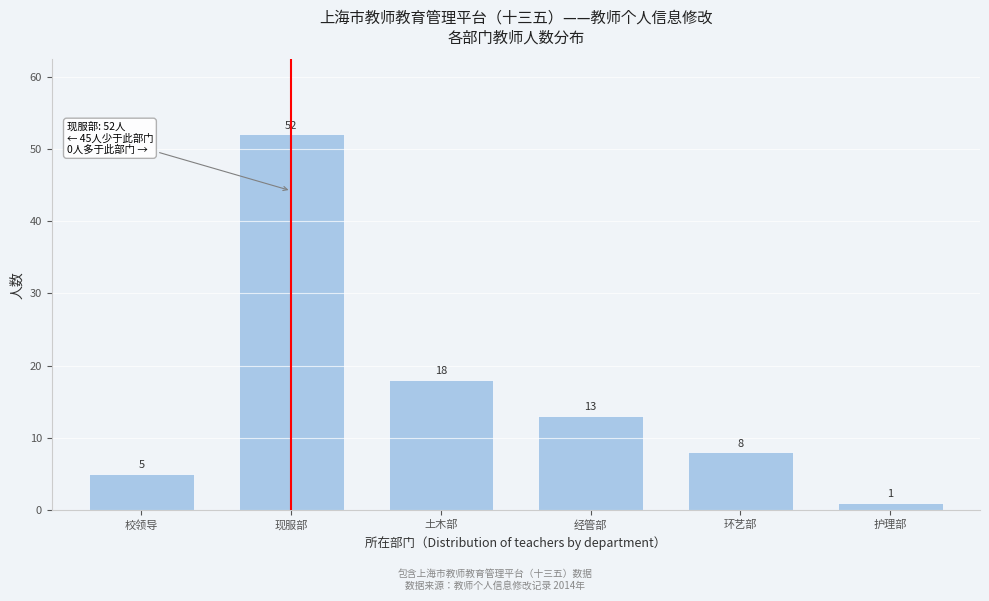

Reading right to left, what are all the values shown in this chart?

1	8	13	18	52	5